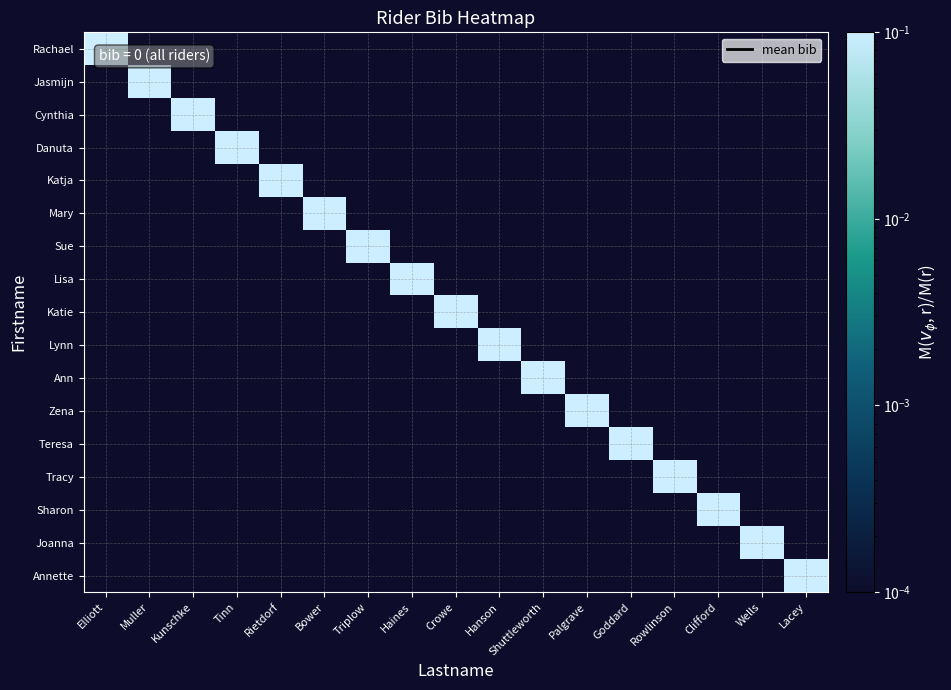

Which label corresponds to the smallest value in the chart?

Muller